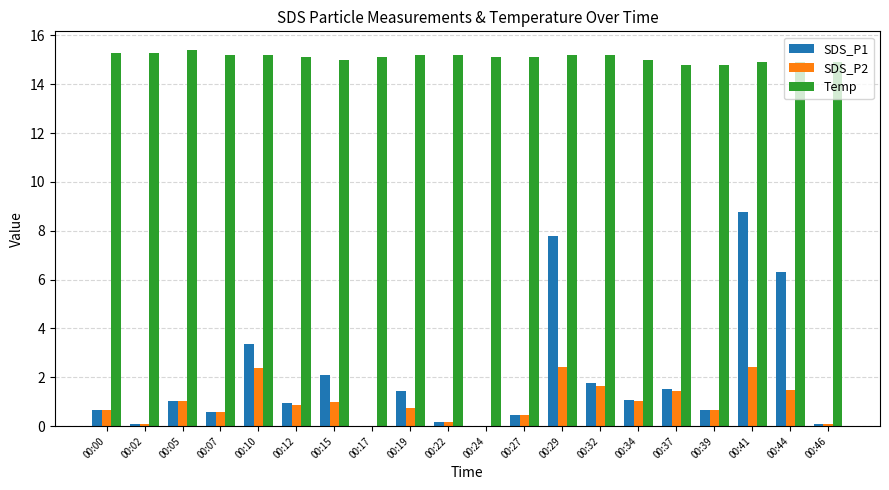

What is the total value across all series at 00:32?

18.6